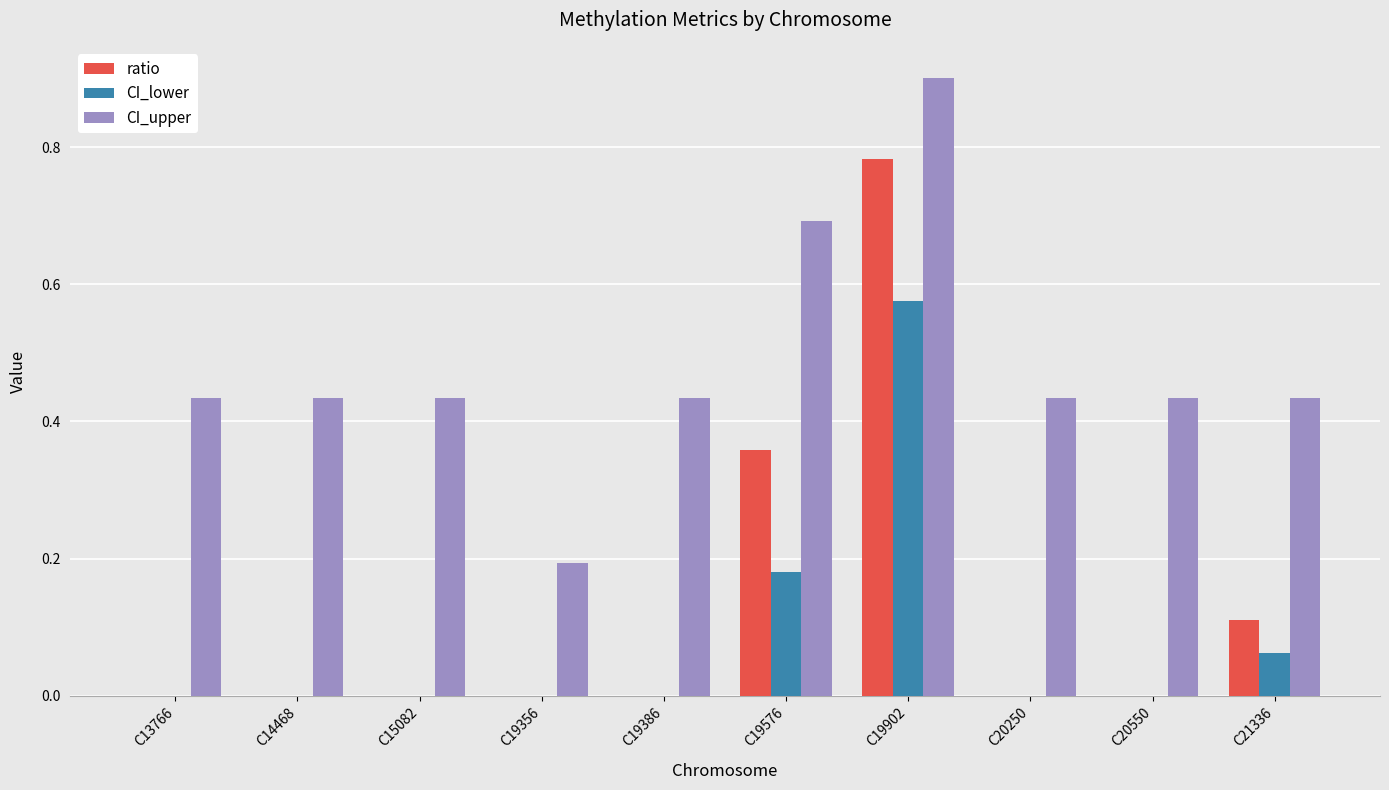

How many data points does each series have?

10